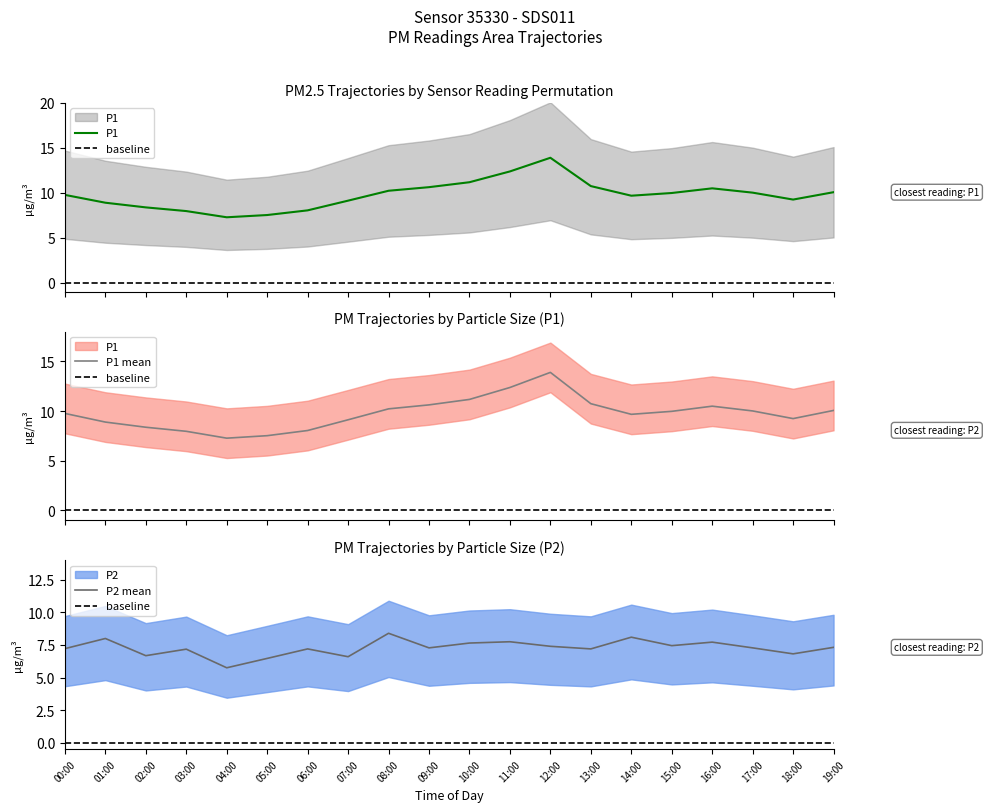

Which series has the largest range (max minus min)?

P1